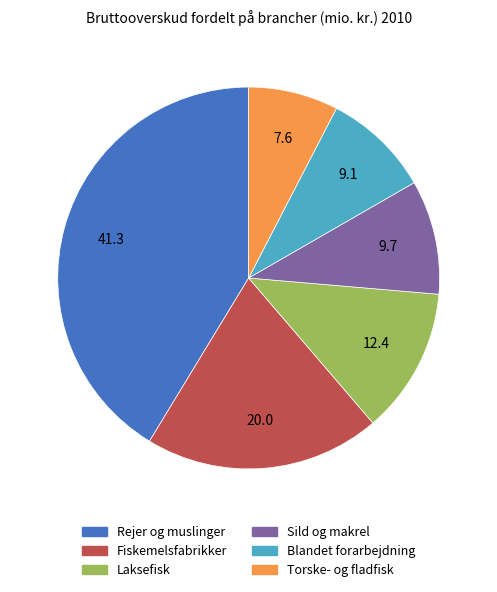

Is the sum of Fiskemelsfabrikker and Sild og makrel greater than half?

No